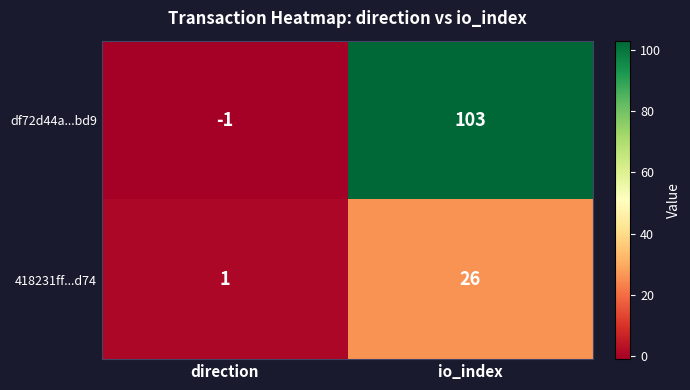

Reading left to right, list all the values displayed in this chart.

df72d44a...bd9: -1	103
418231ff...d74: 1	26